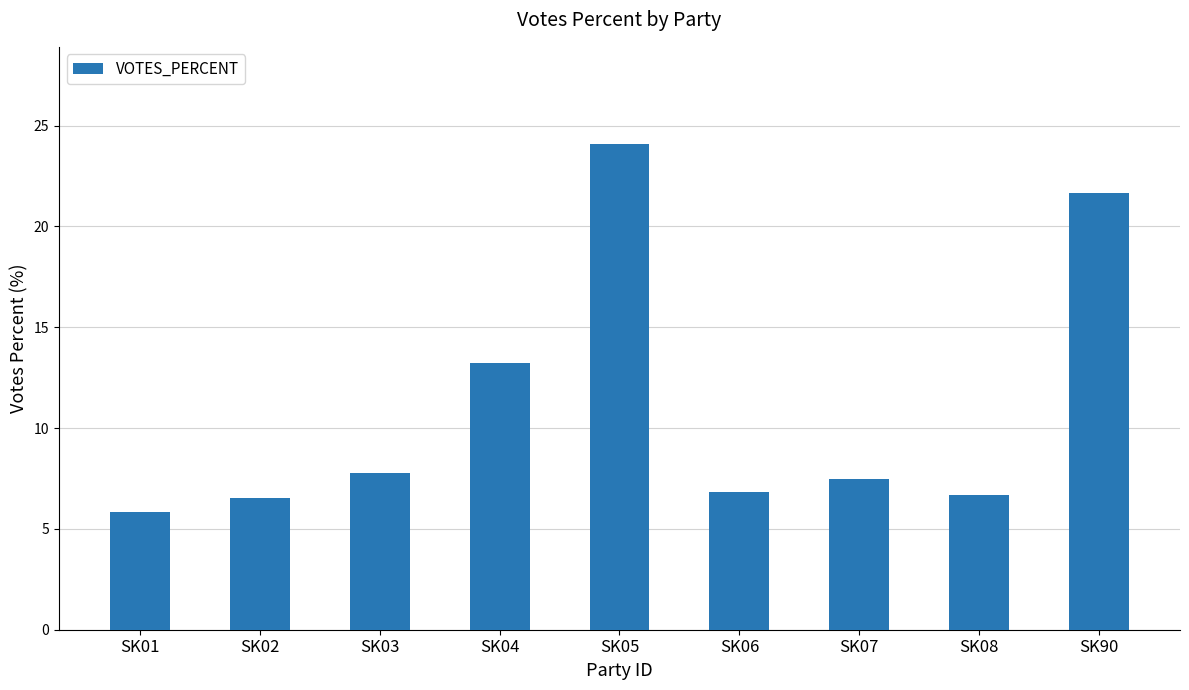

The chart shows a value of 4.3 at SK90. True or false?

False